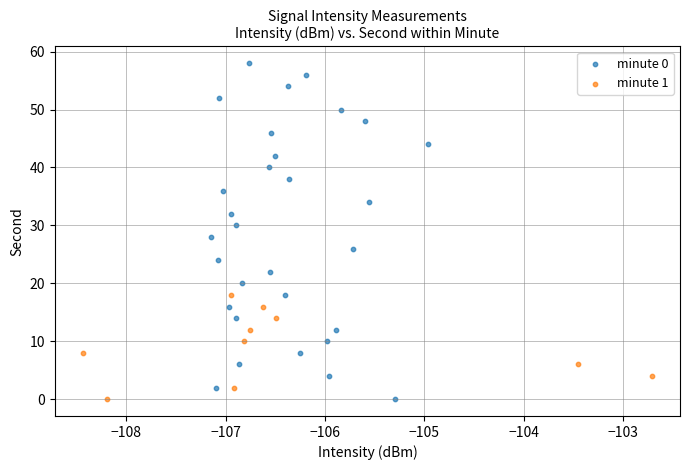

Which series has the largest Y range (max minus min)?

minute 0